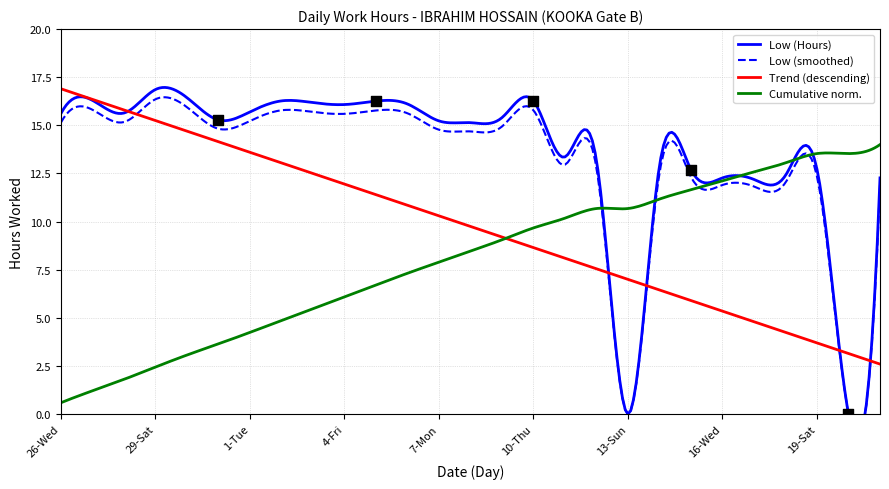

Which has a higher value, 10-Thu or 5-Sat?

10-Thu